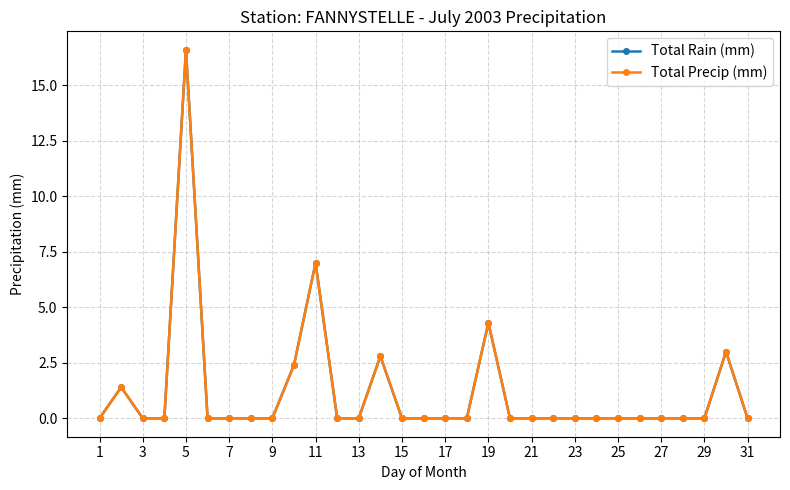

What is the maximum value for Total Rain (mm)?

16.6